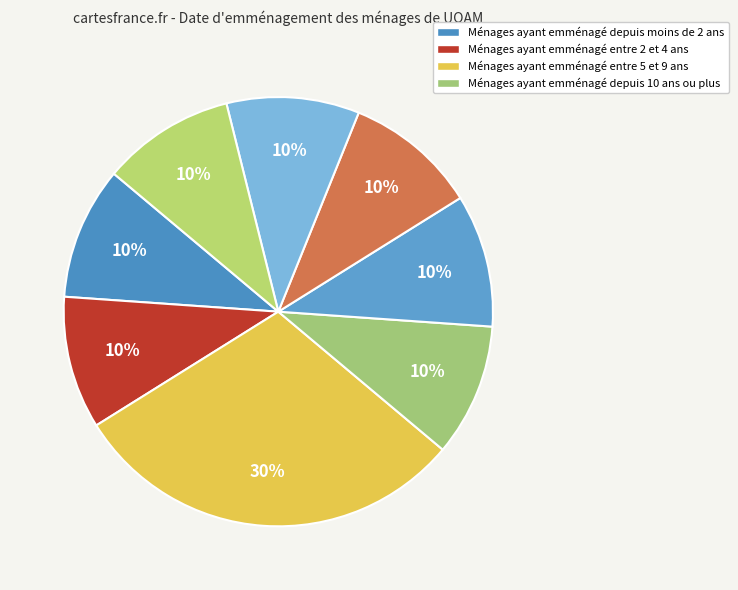

How many slices are in this pie chart?

8